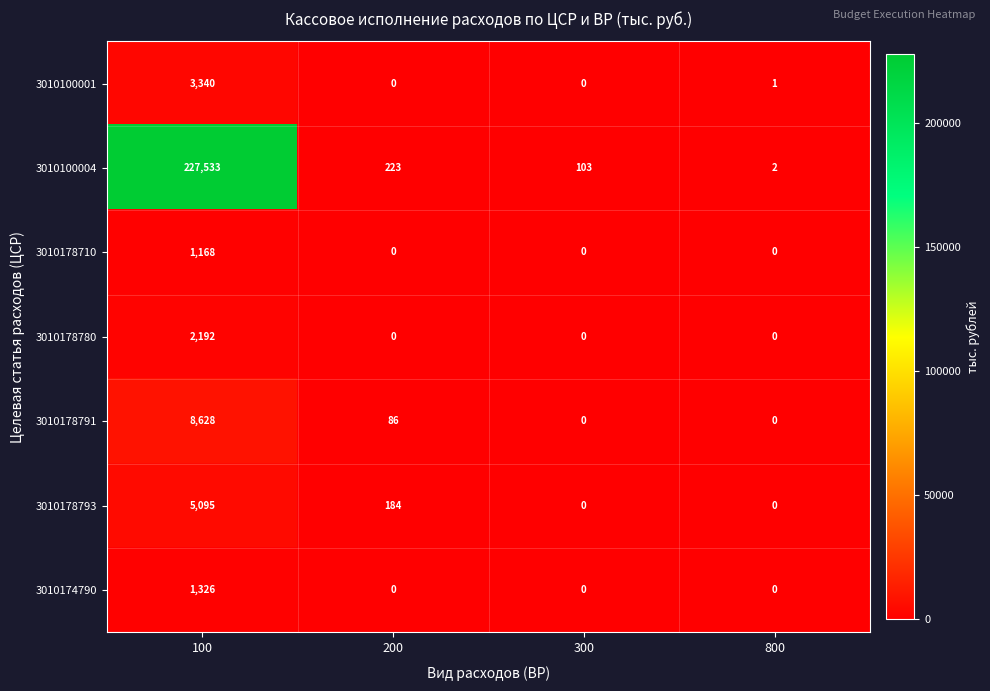

Where is 3010100004 nearest to the value 113767?

200